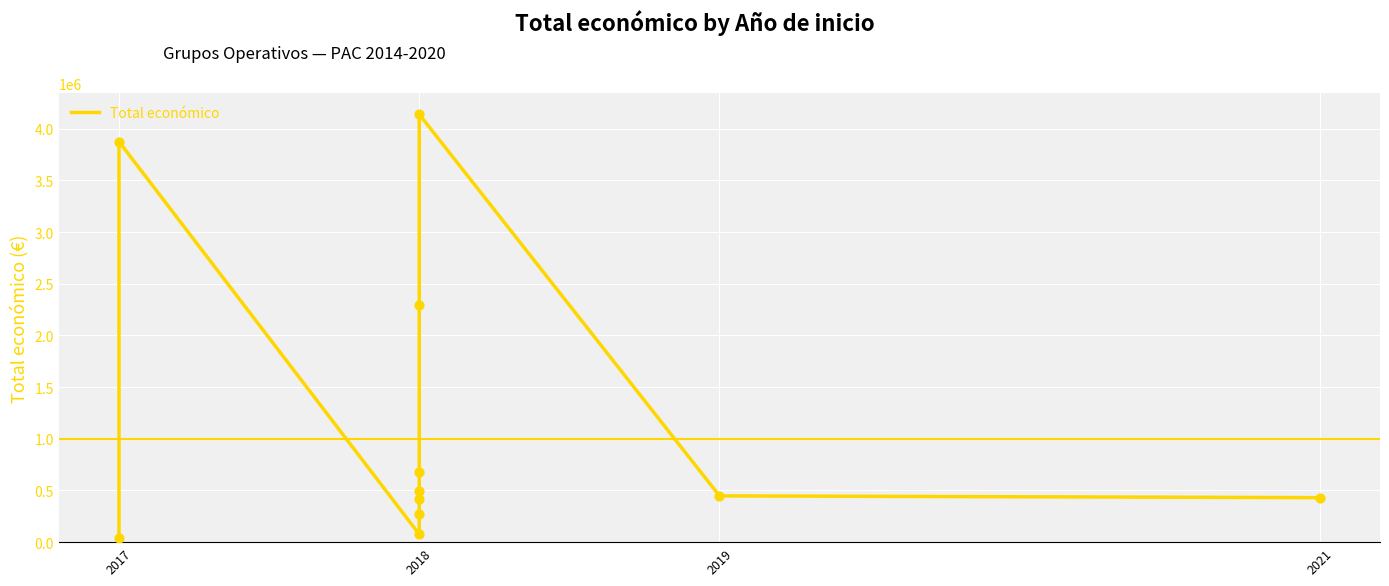

Which has a higher value, 2017 or 2018?

2018